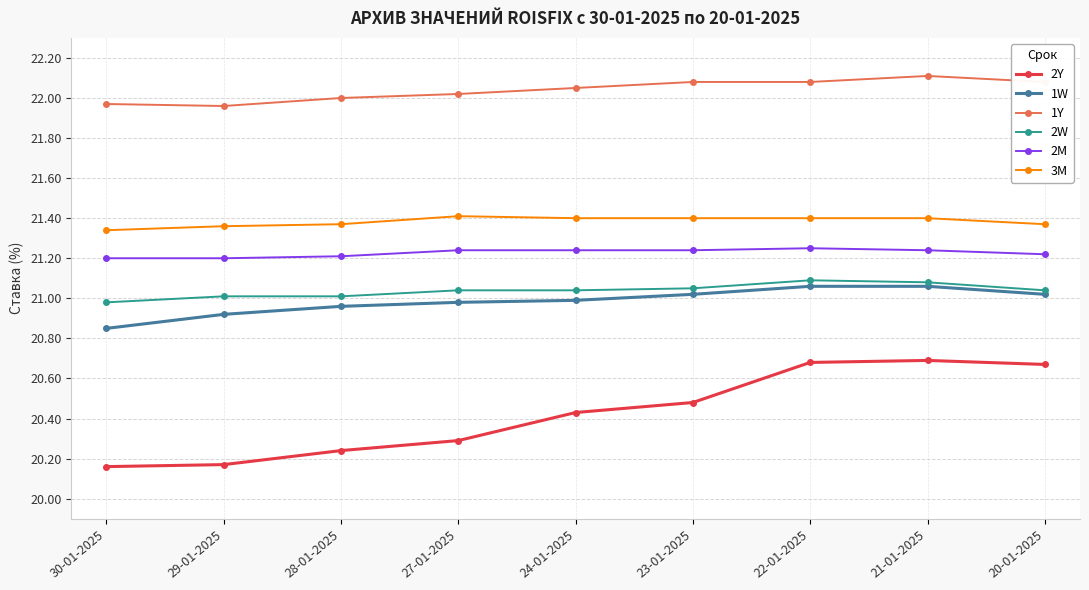

How many data points in 2W are less than 21?

1